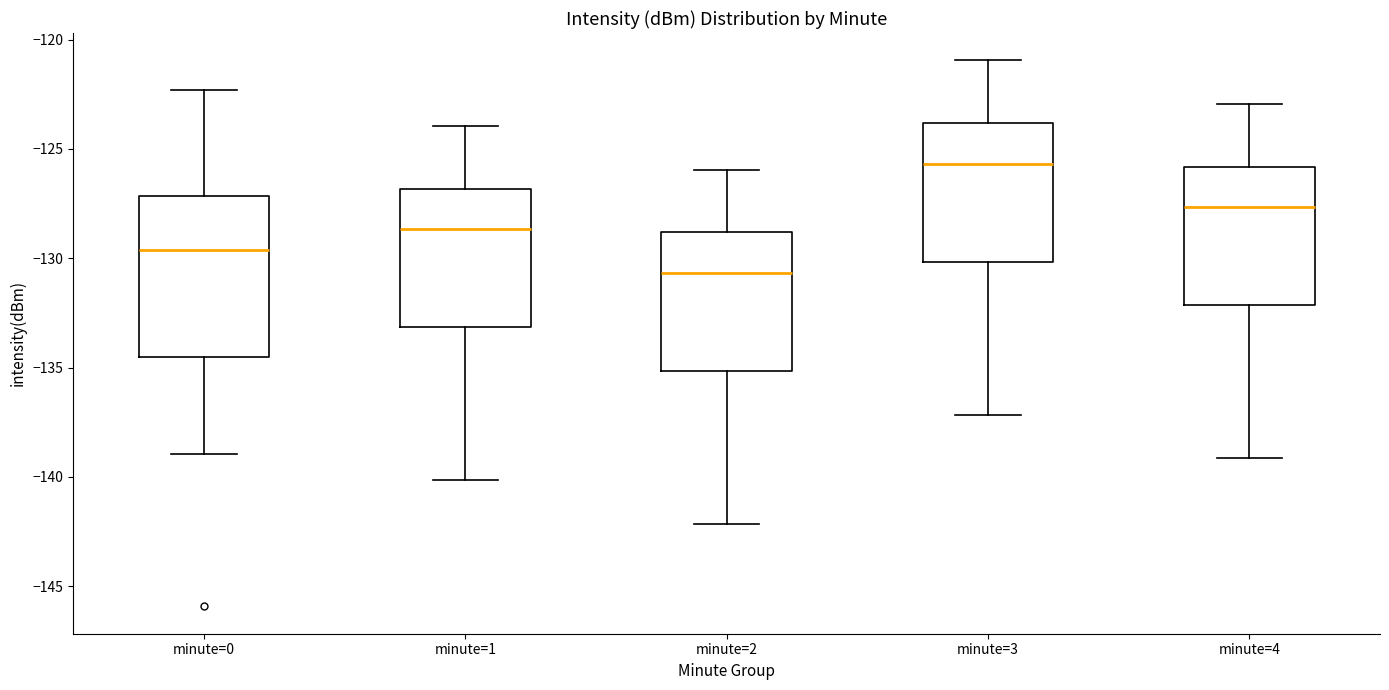

Which box is the tallest, from its lower edge to its upper edge?

minute=0